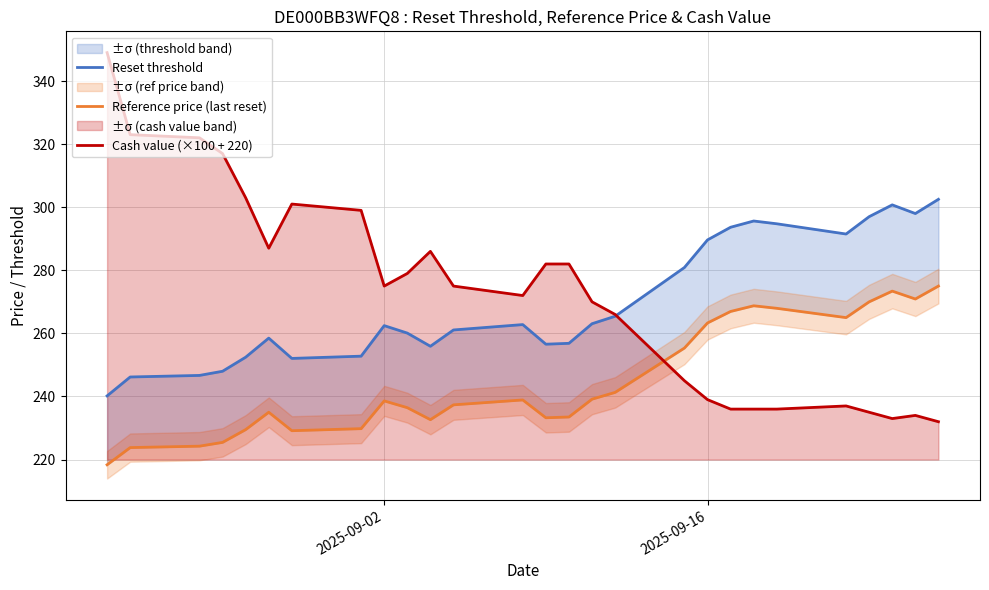

What is the difference between the maximum and minimum values in the Cash value (×100 + 220) series?

117